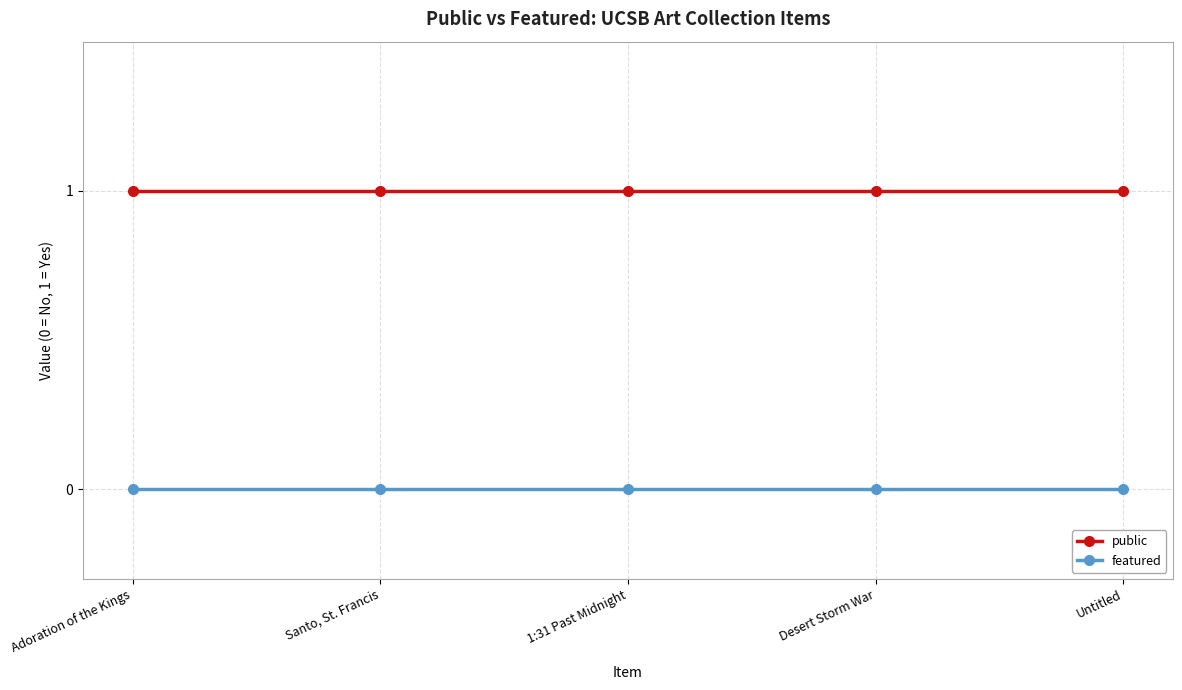

Reading left to right, what are all the values shown in this chart?

public: Adoration of the Kings=1	Santo, St. Francis=1	1:31 Past Midnight=1	Desert Storm War=1	Untitled=1
featured: Adoration of the Kings=0	Santo, St. Francis=0	1:31 Past Midnight=0	Desert Storm War=0	Untitled=0